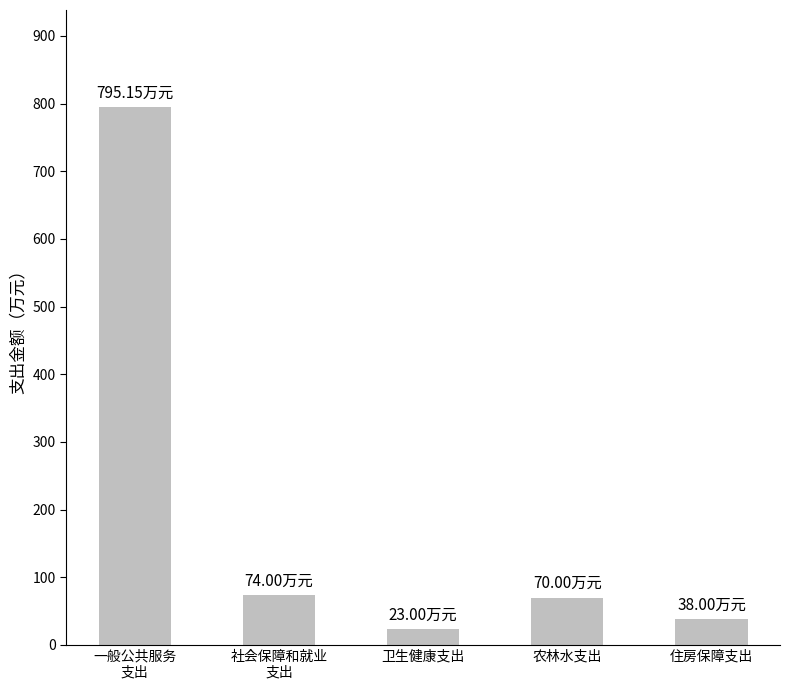

Are the bars grouped side by side (vs. stacked)?

No